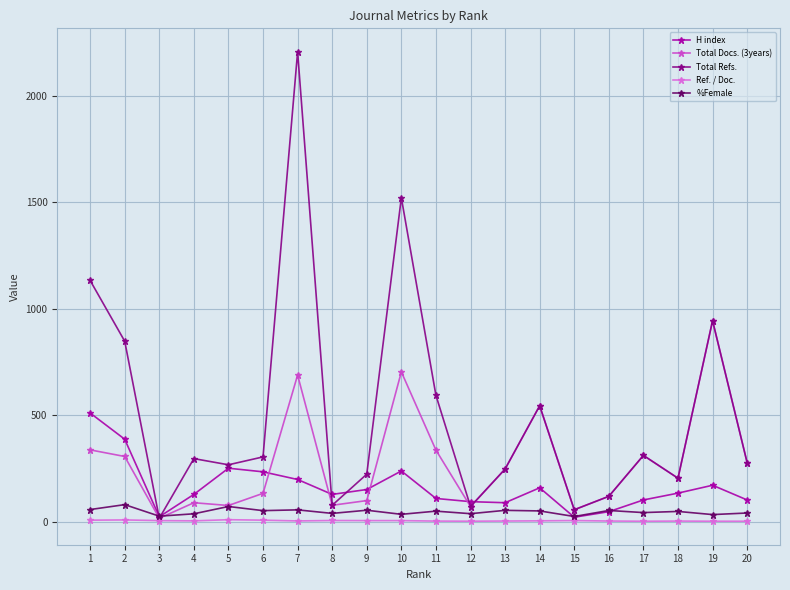

Which series has the widest spread of values?

Total Refs.